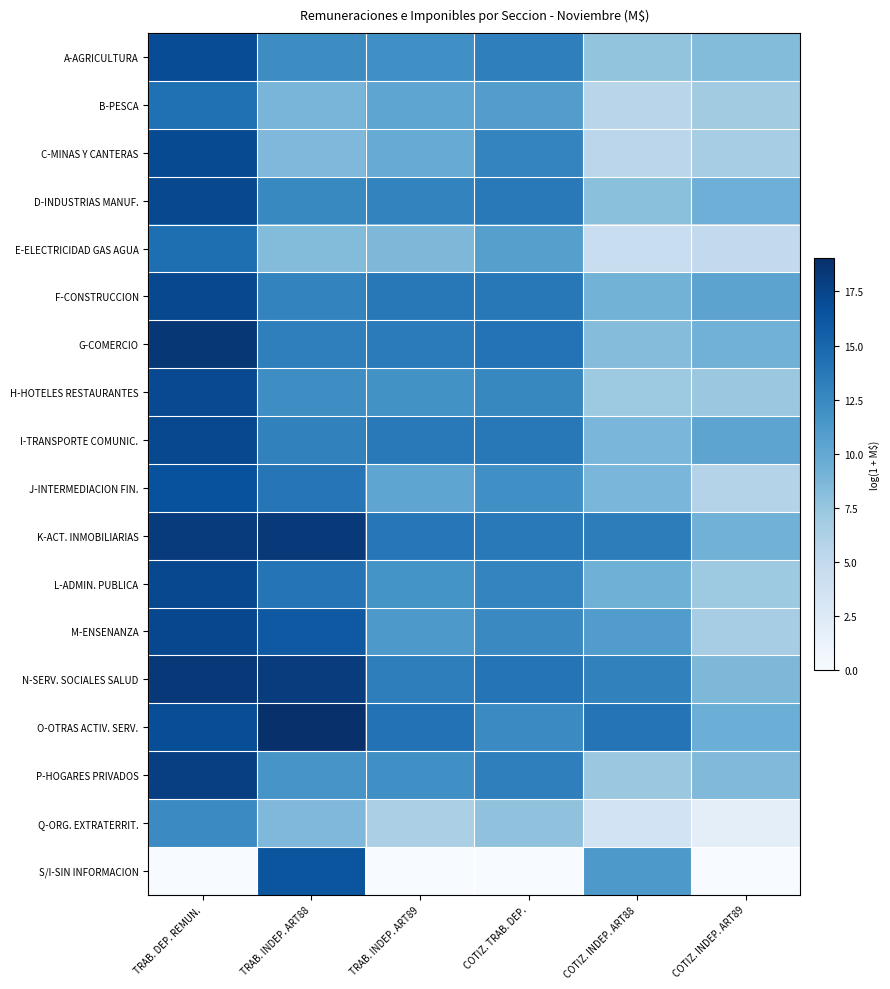

What is the difference between the highest and lowest values at COTIZ. TRAB. DEP.?

14.1